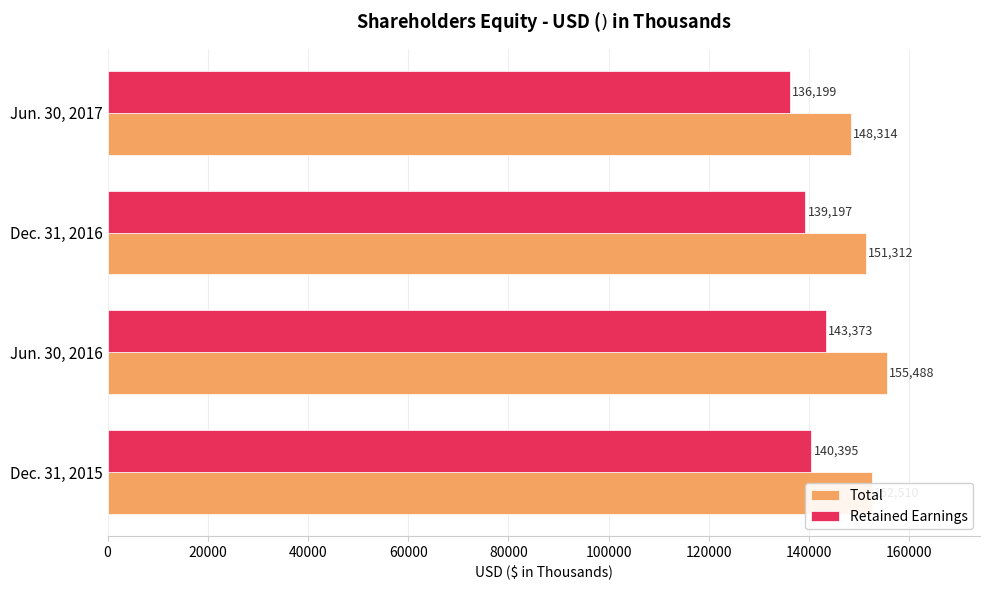

True or false: Total has a value of 148314 at Jun. 30, 2017.

True